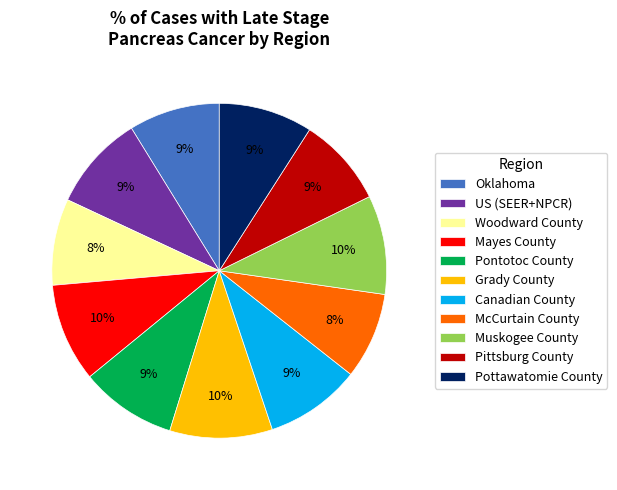

To the nearest percent, what portion does Oklahoma represent?

9%